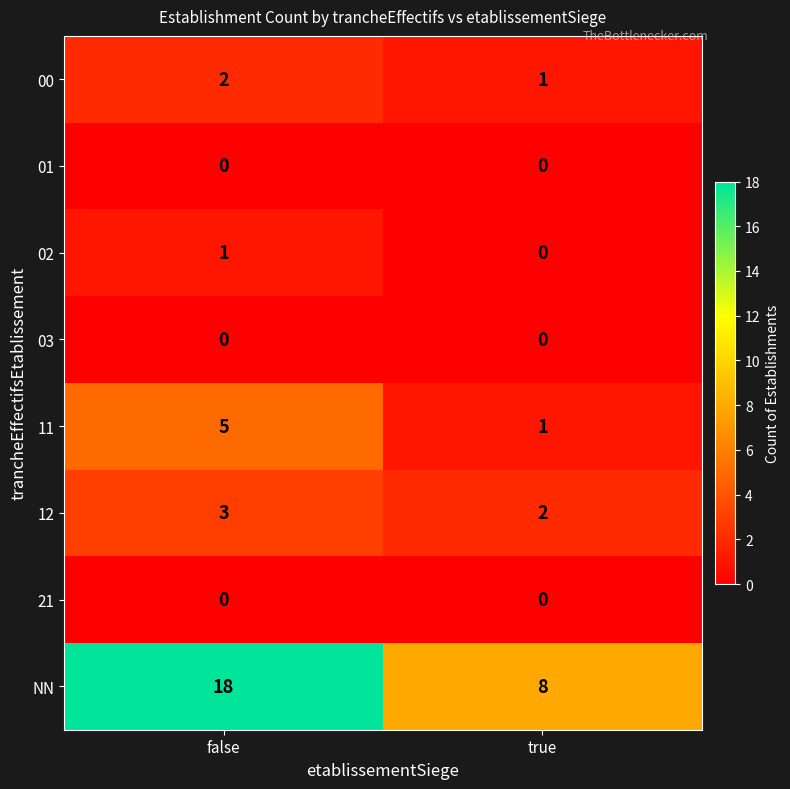

Reading left to right, list all the values displayed in this chart.

00: 2	1
01: 0	0
02: 1	0
03: 0	0
11: 5	1
12: 3	2
21: 0	0
NN: 18	8